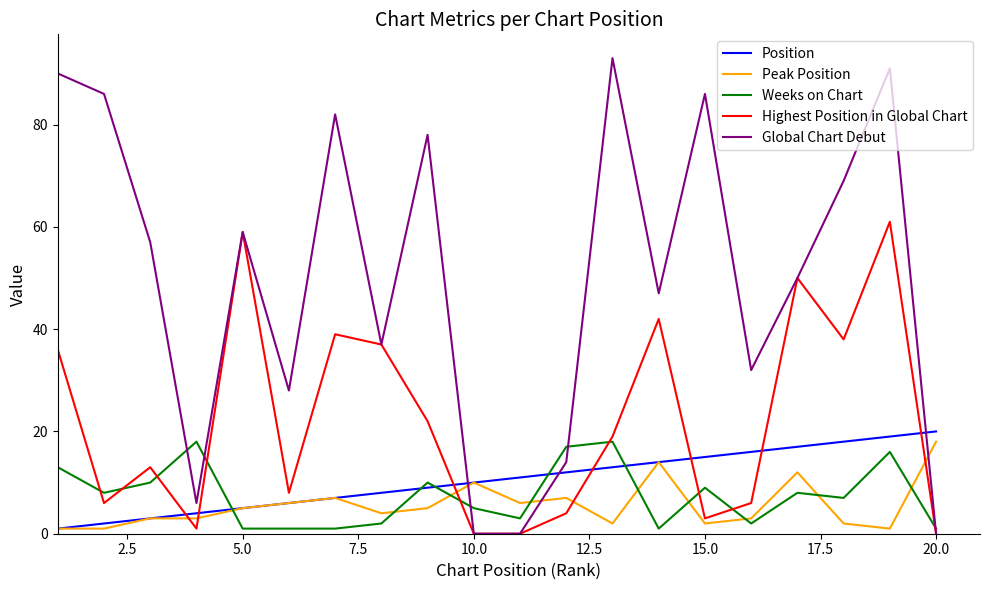

True or false: Position and Global Chart Debut cross at least once.

True